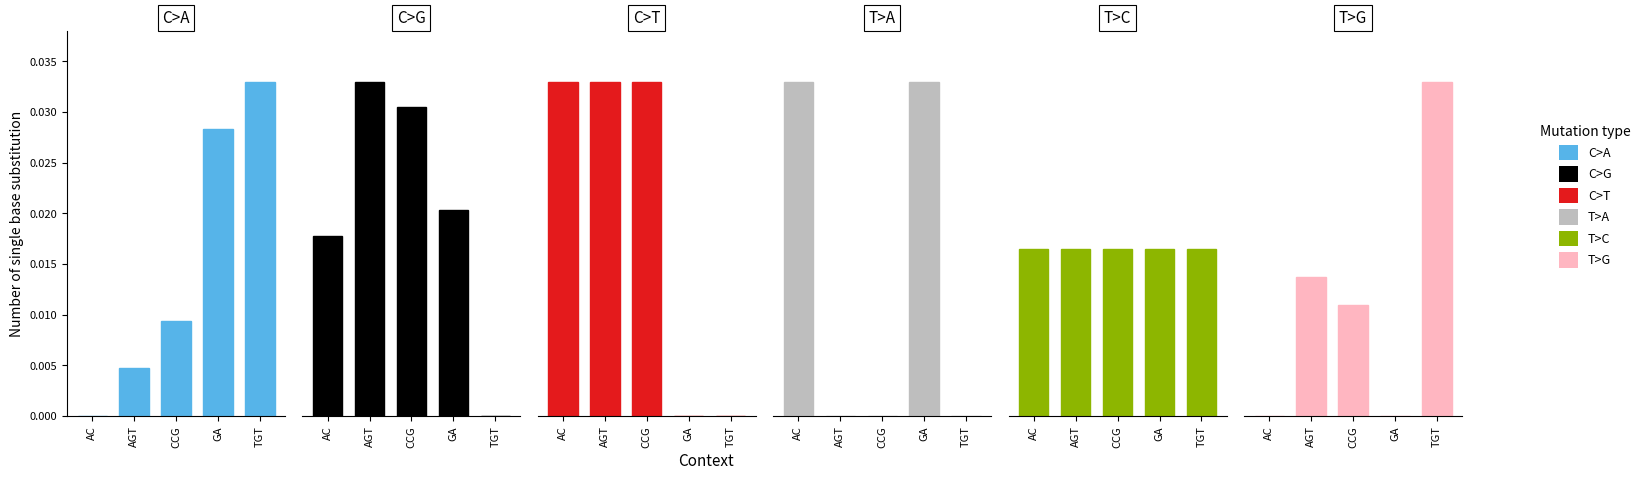

True or false: C>T has a value of -0.0 at GA.

False